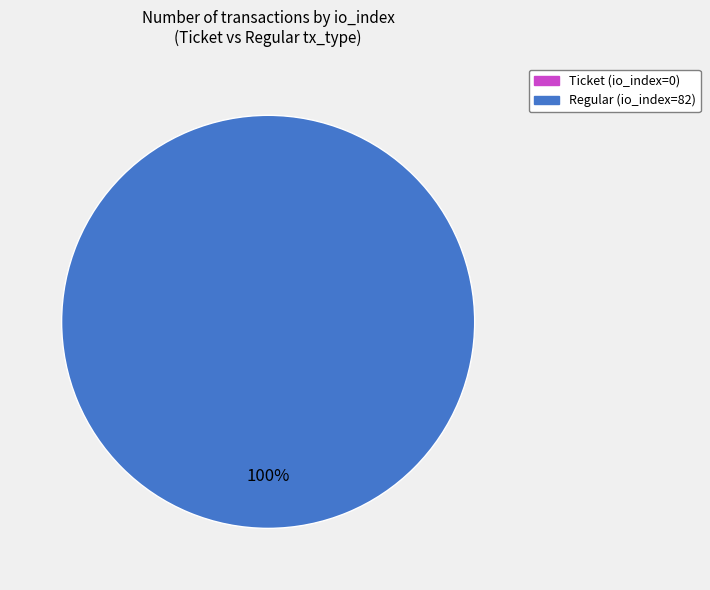

How many segments does this pie chart have?

1